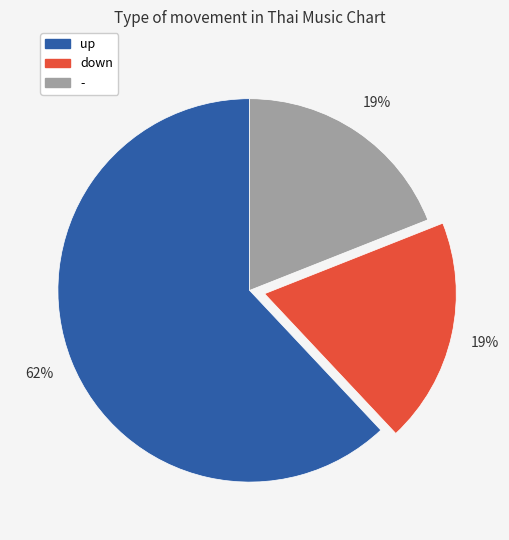

How many segments does this pie chart have?

3